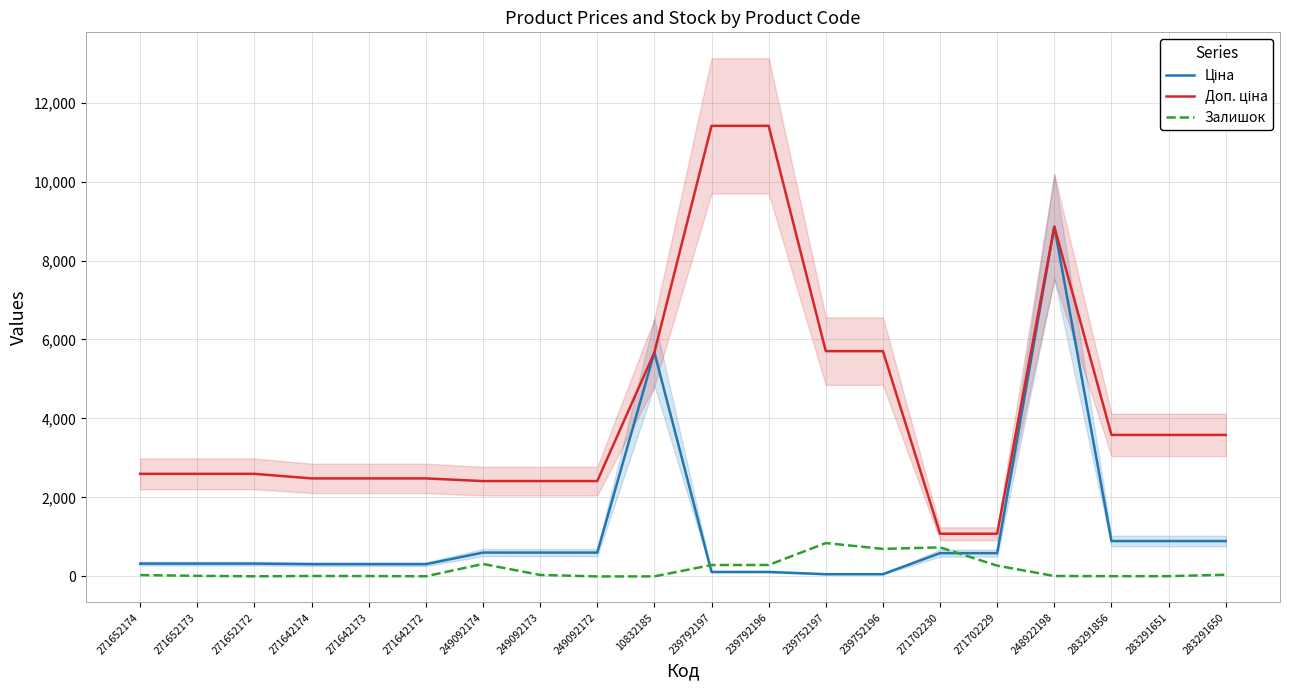

At 271642174, list the series in order from largest to smallest.

Доп. ціна, Ціна, Залишок